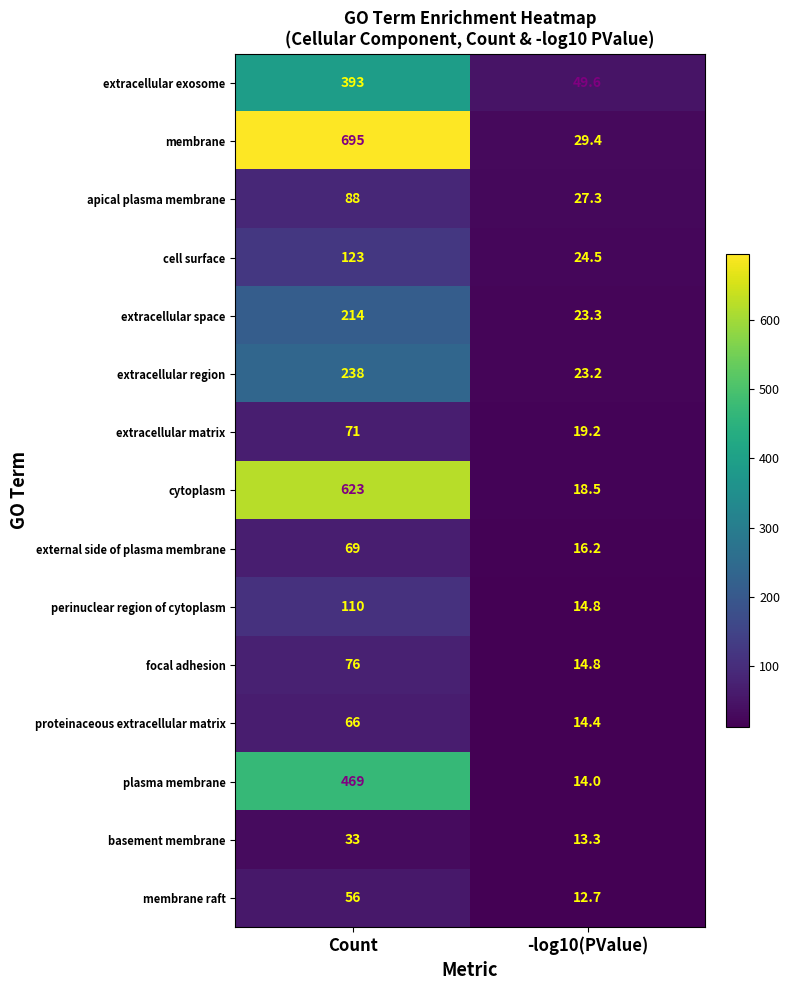

Rank the series by their maximum value, from highest to lowest.

membrane, cytoplasm, plasma membrane, extracellular exosome, extracellular region, extracellular space, cell surface, perinuclear region of cytoplasm, apical plasma membrane, focal adhesion, extracellular matrix, external side of plasma membrane, proteinaceous extracellular matrix, membrane raft, basement membrane